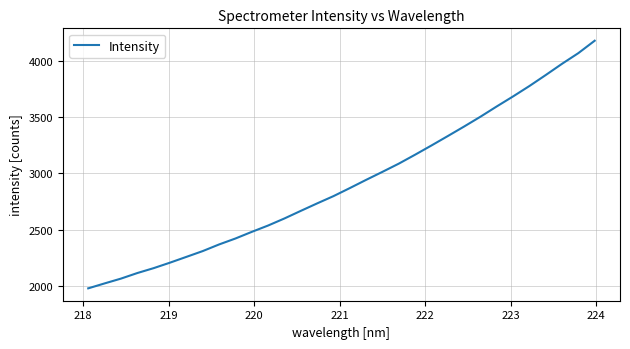

Does the chart have visible grid lines?

Yes